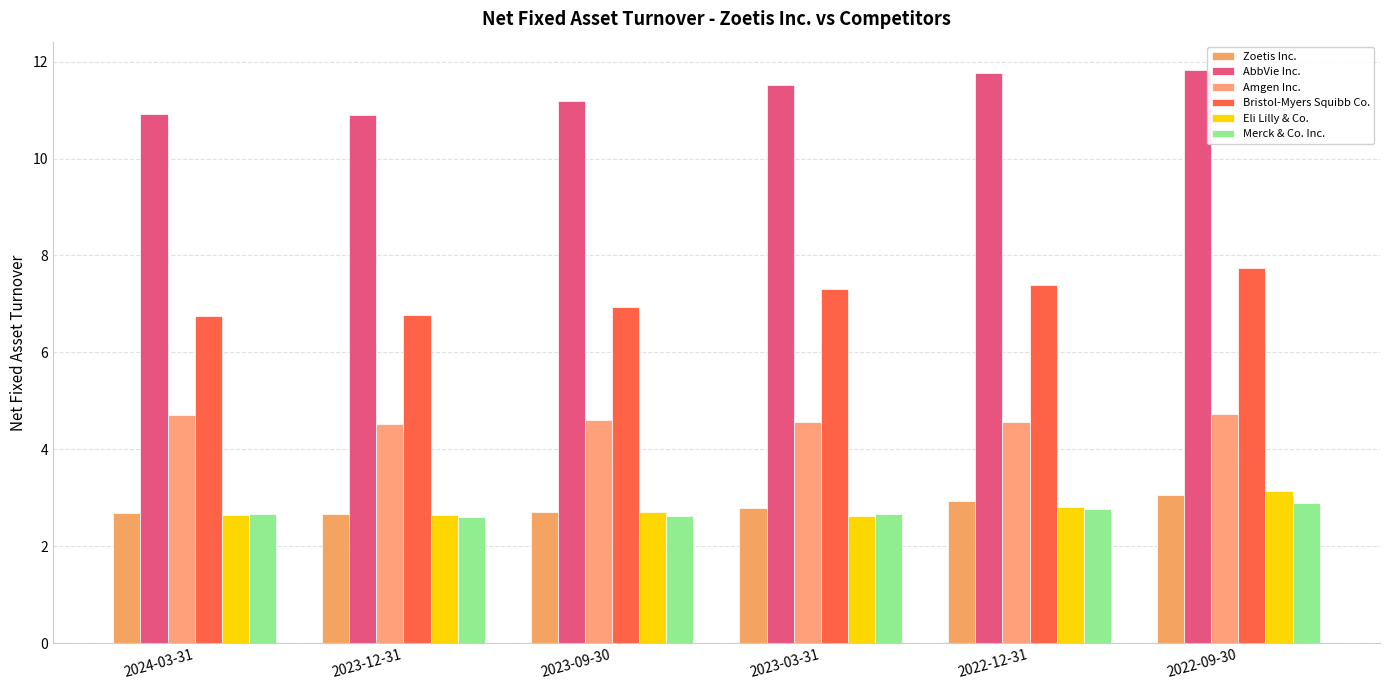

The value of Eli Lilly & Co. at 2023-09-30 is 2.7. True or false?

True